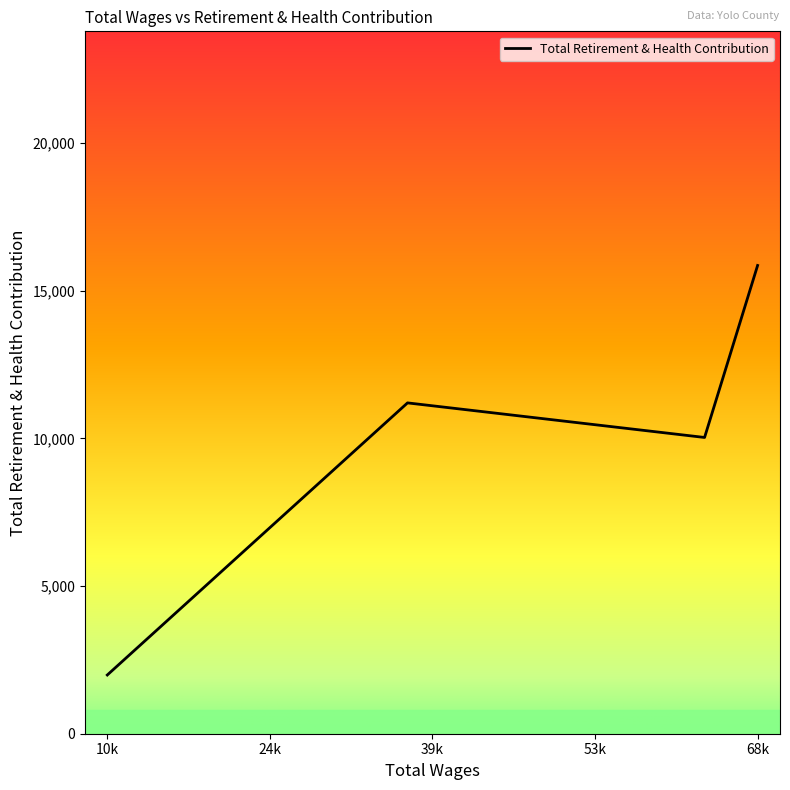

How many interior local peaks (higher than both neighbors) does the data have?

1